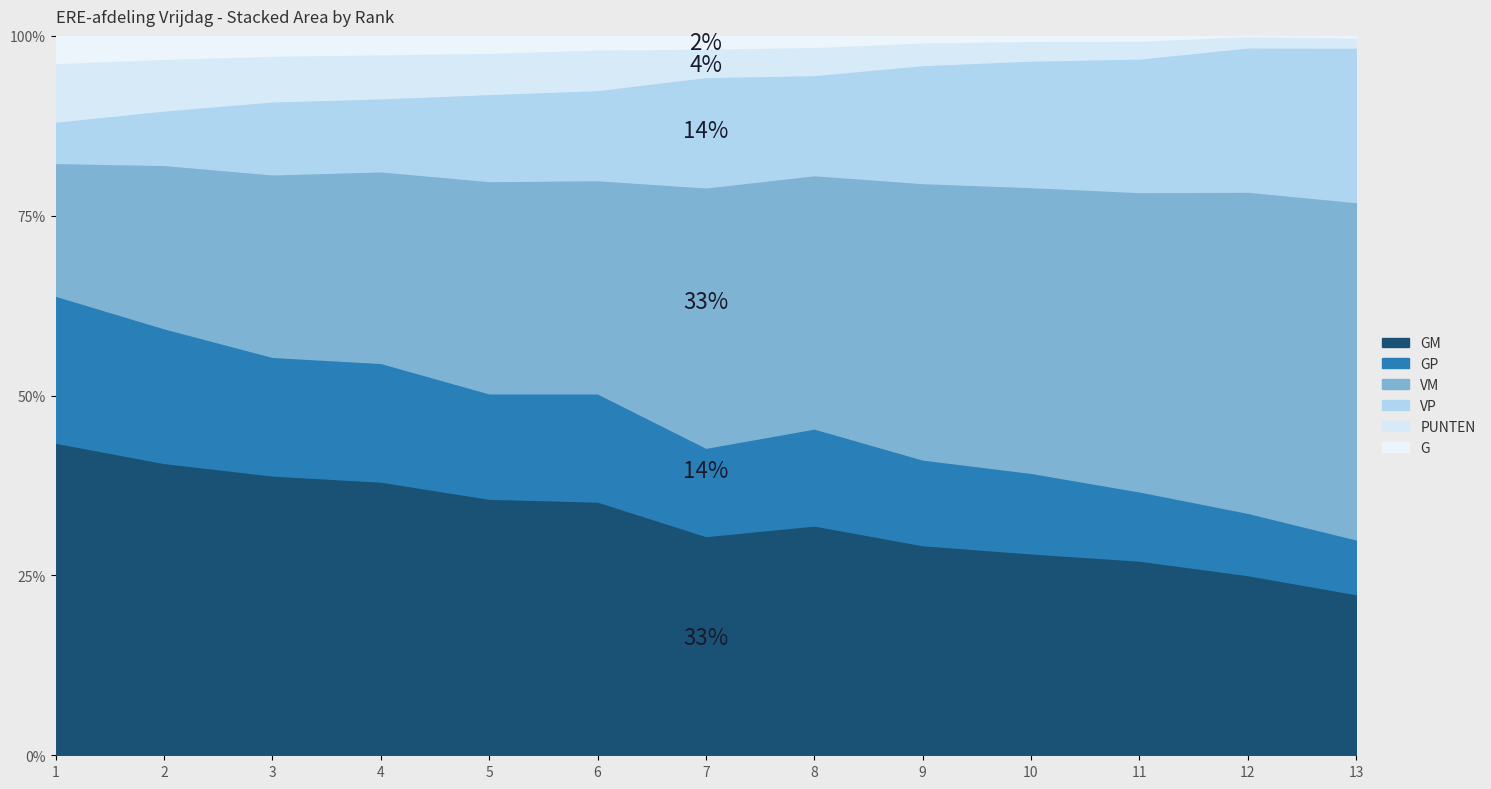

Which label corresponds to the largest value in the chart?

1